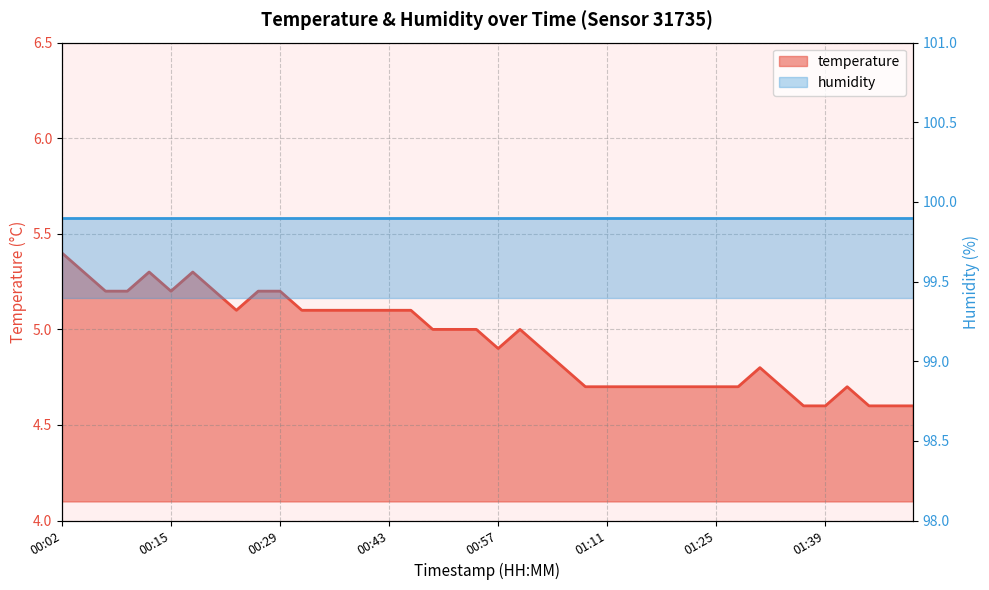

What is the sum of the values at 01:19 and 01:03?

9.6